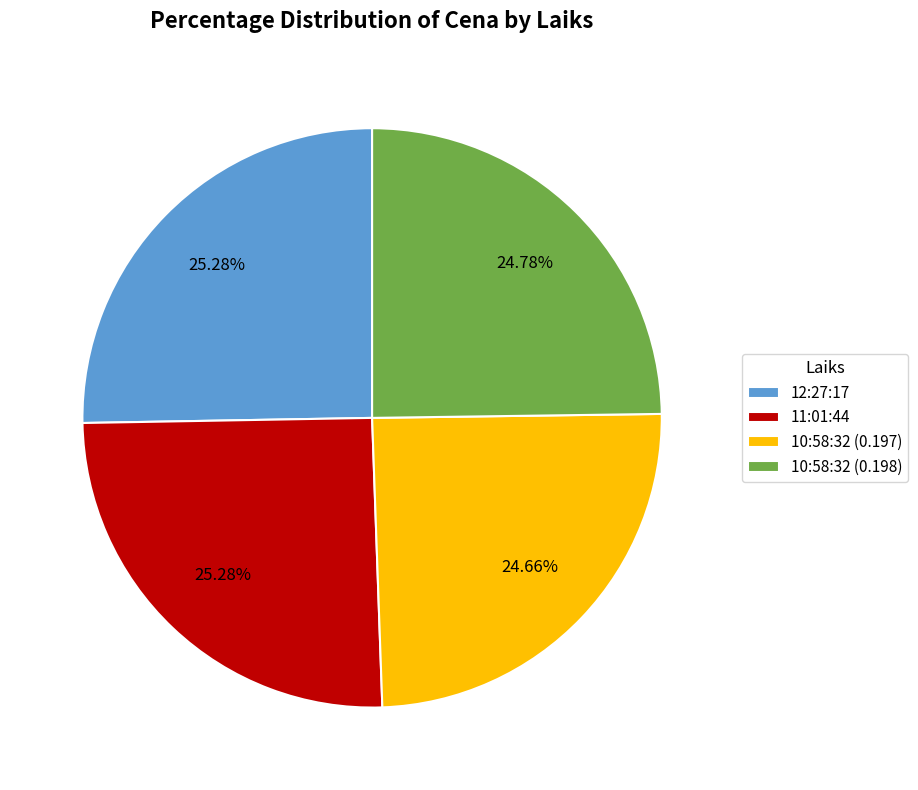

How much of the chart is everything except 11:01:44?

74.7%